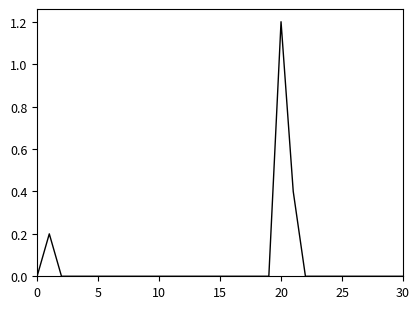

How many categories are shown in the chart?

31